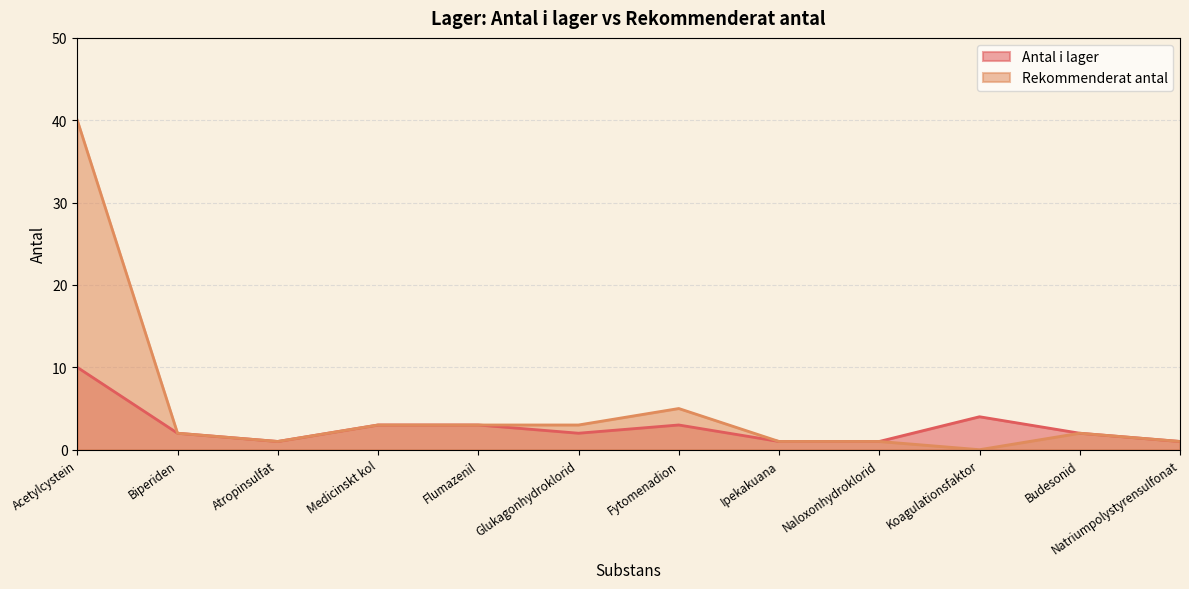

The Antal i lager series shows 3 at Budesonid. True or false?

False